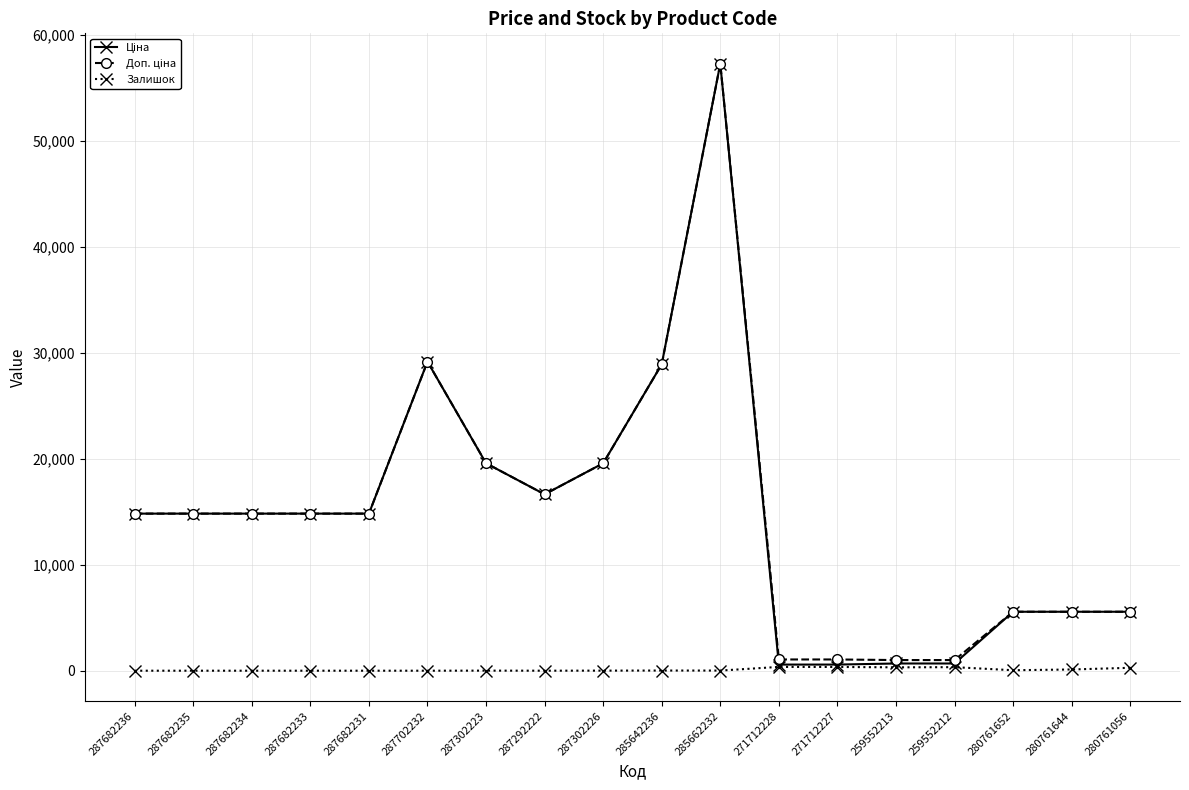

What is the spread (max minus min) of values at 287682231?

14817.6